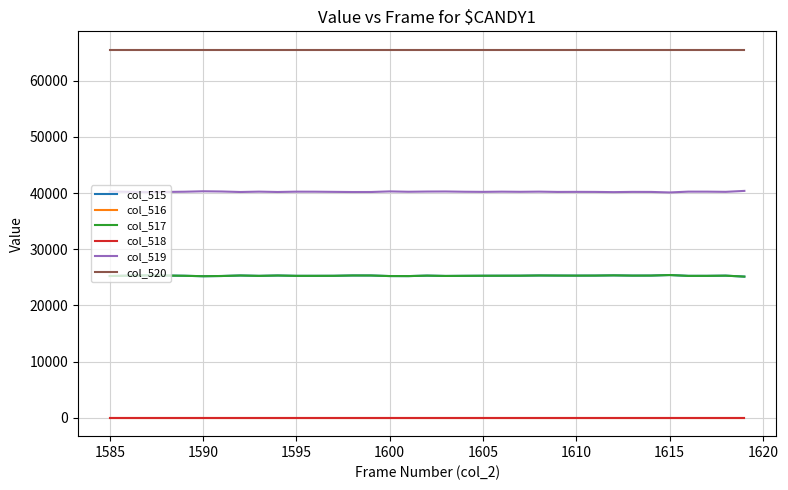

True or false: col_518 has more than 0 interior local peaks.

False